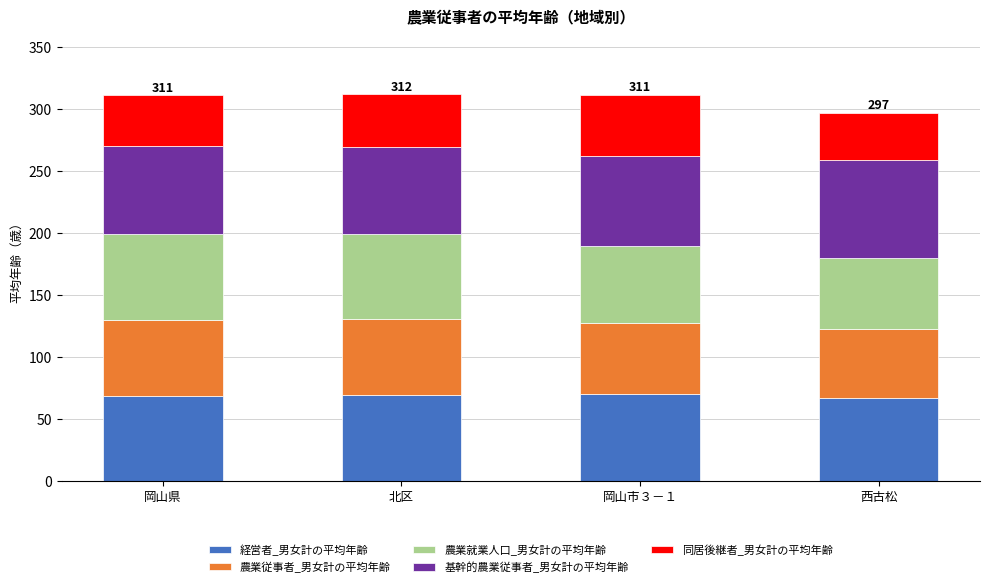

What are all the series names shown in the legend?

経営者_男女計の平均年齢, 農業従事者_男女計の平均年齢, 農業就業人口_男女計の平均年齢, 基幹的農業従事者_男女計の平均年齢, 同居後継者_男女計の平均年齢